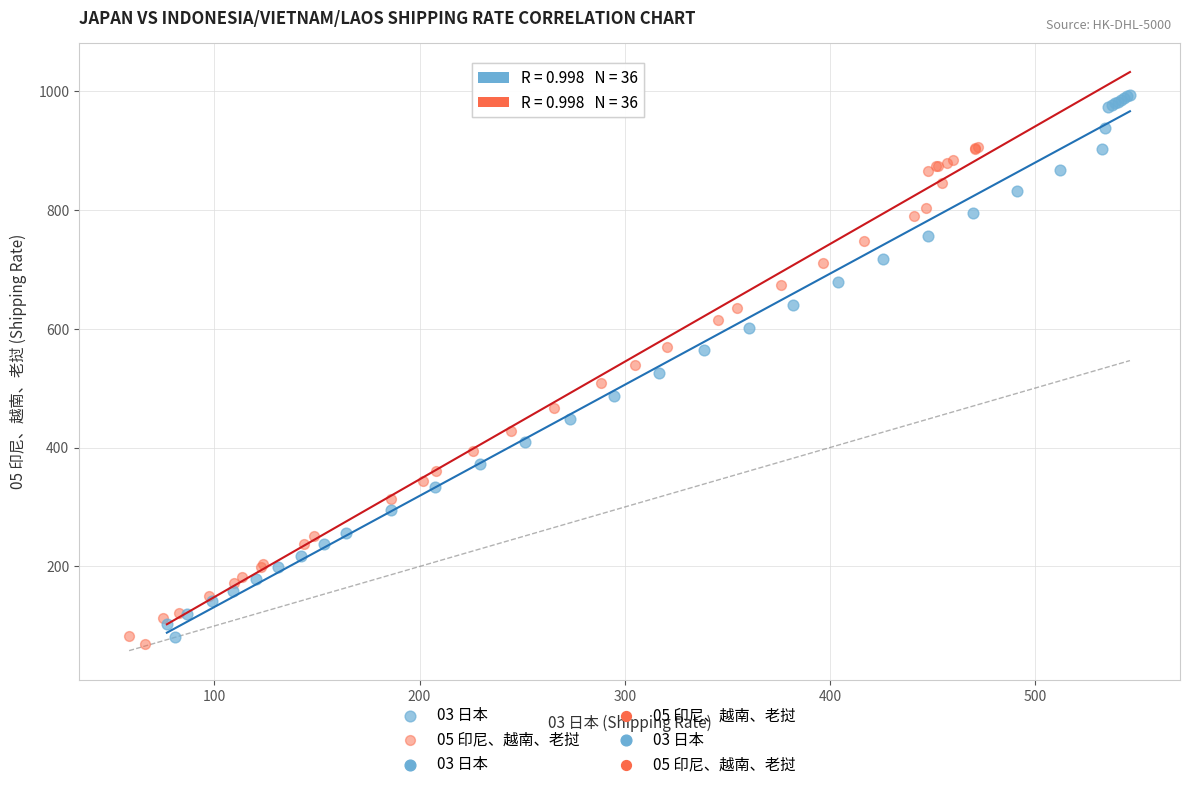

Which series has the widest spread of Y values?

03 日本